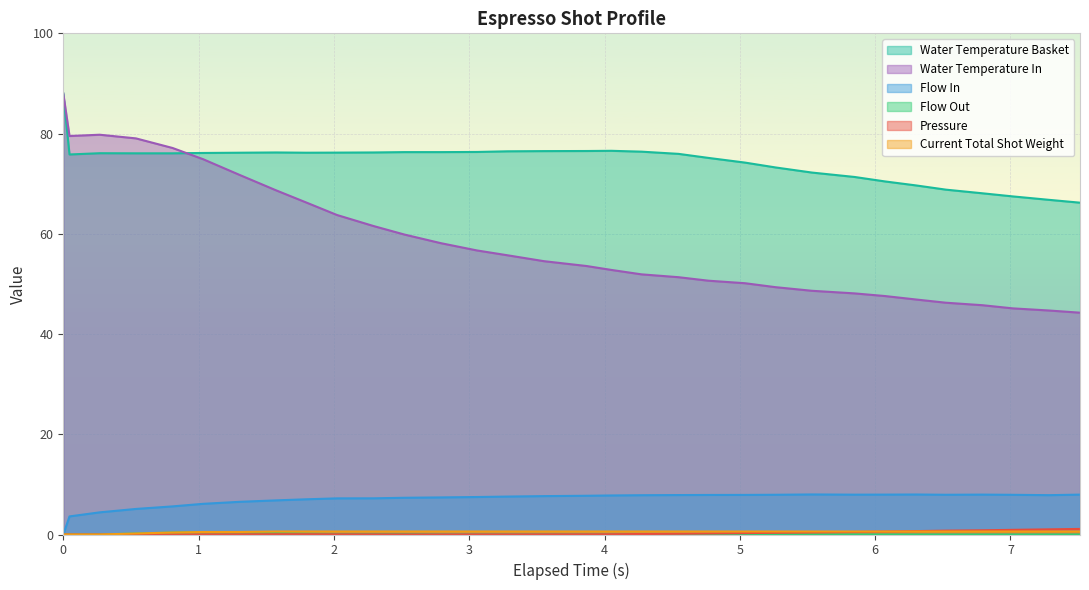

Which series has the widest spread of values?

Water Temperature In